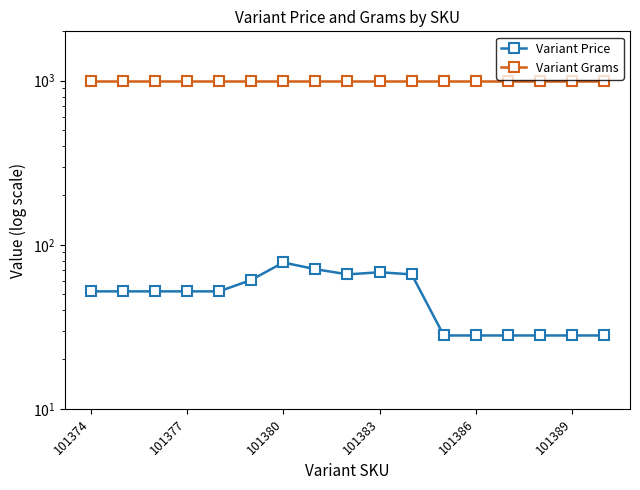

What is the difference between the highest and lowest values at 14?

972